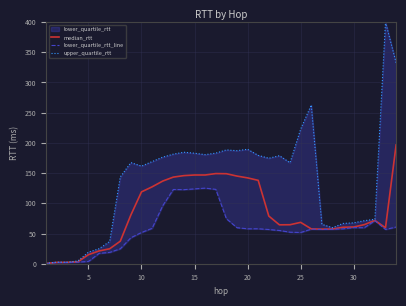

True or false: median_rtt has a value of 19.6 at 30.

False